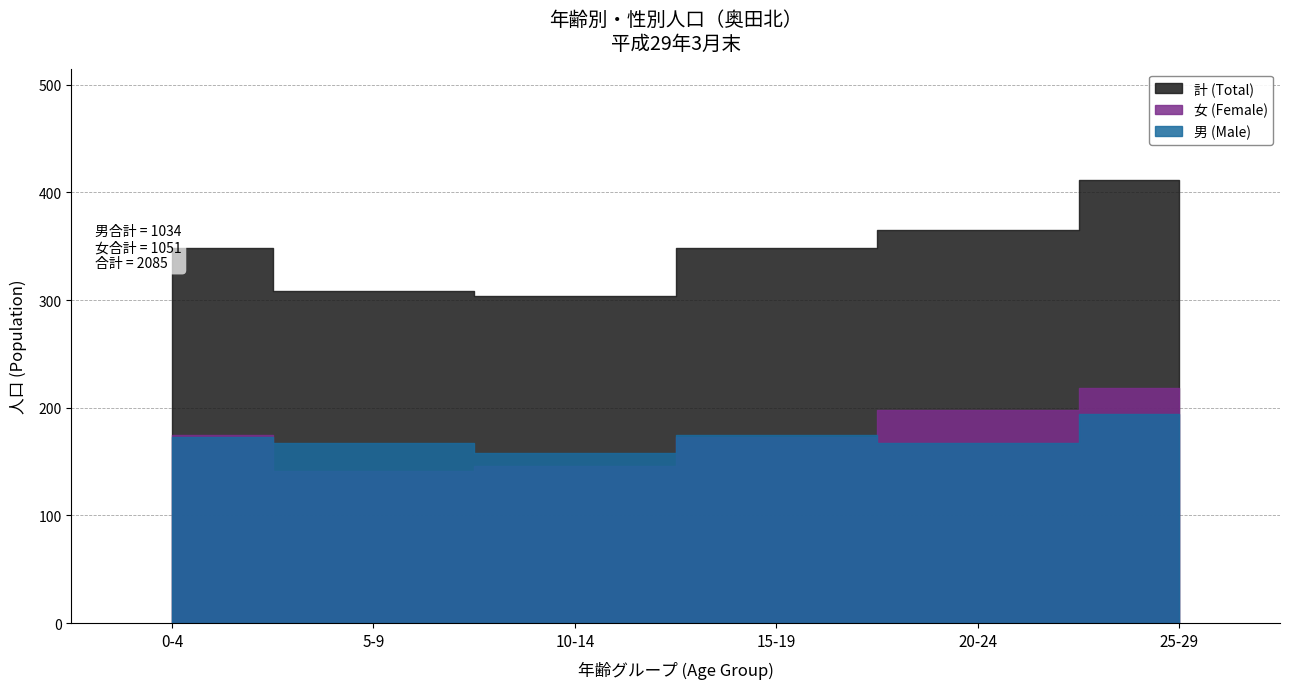

The value of 女 (Female) at 5-9 is 34. True or false?

False